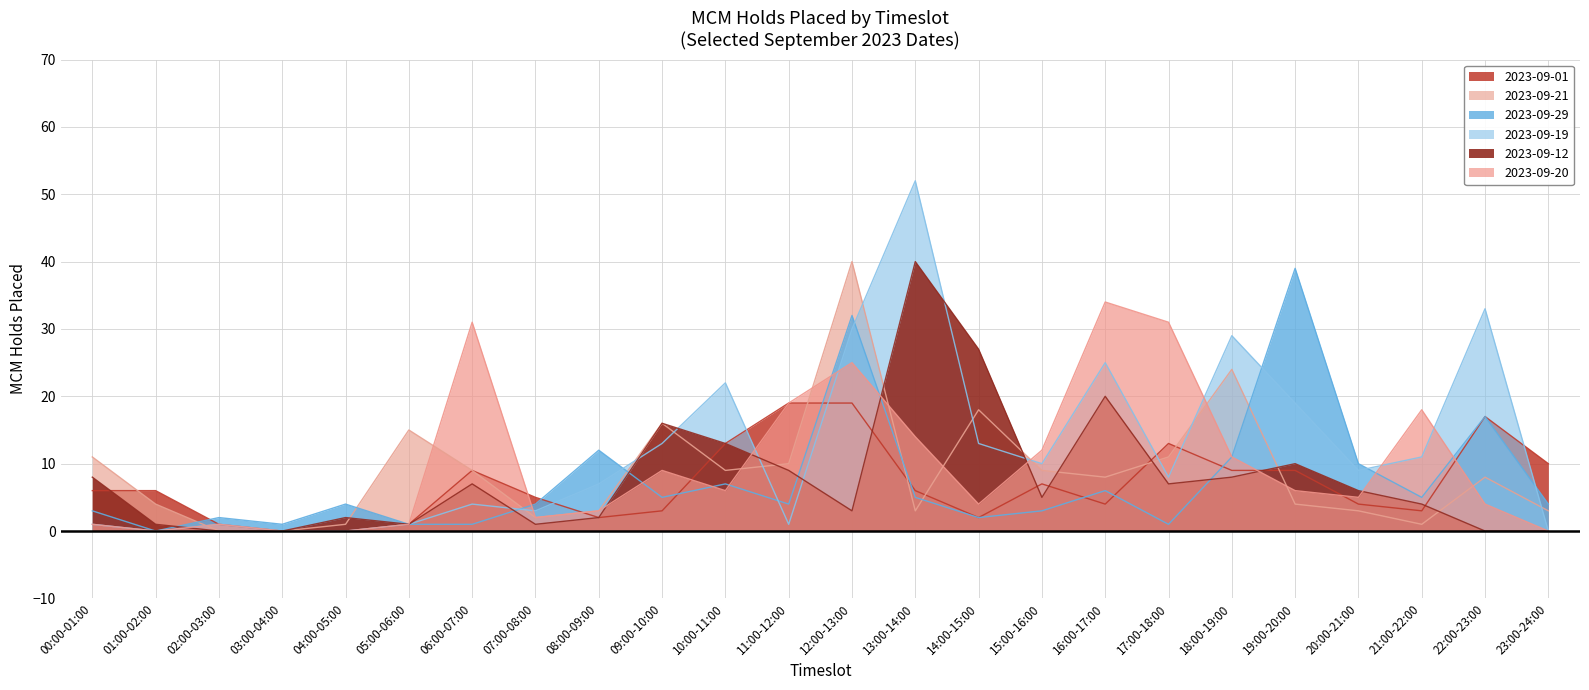

After their last crossing, which series has the higher values: 2023-09-29 or 2023-09-21?

2023-09-29